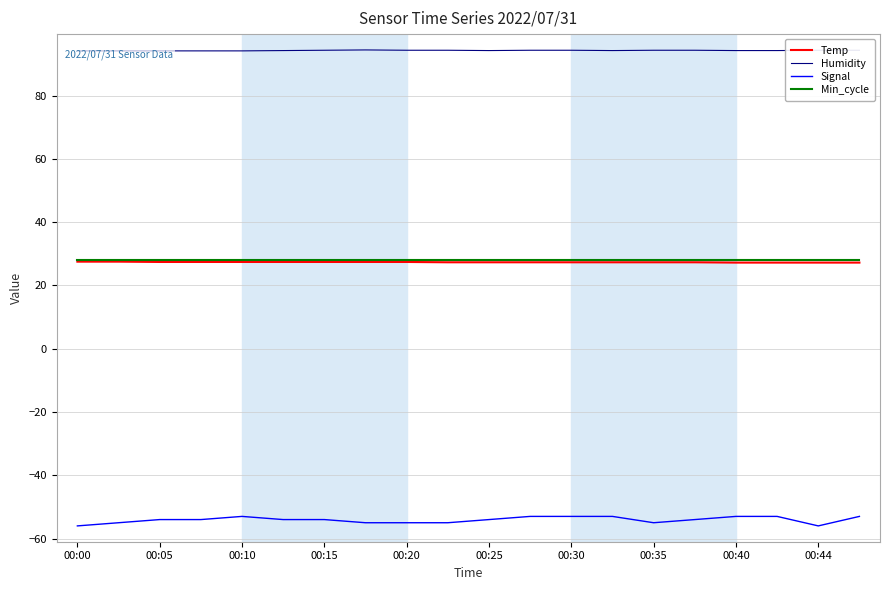

Which series has the largest total across all categories?

Humidity